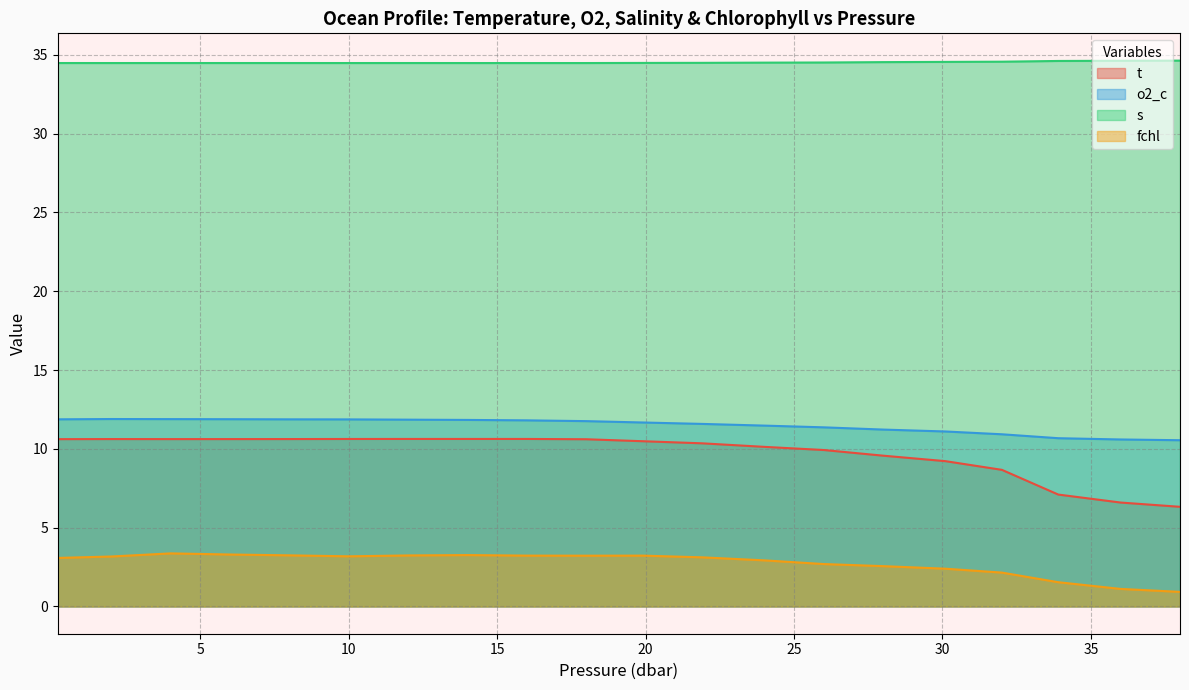

Is the value of o2_c at 26.0 greater than the value of t at 26.0?

Yes